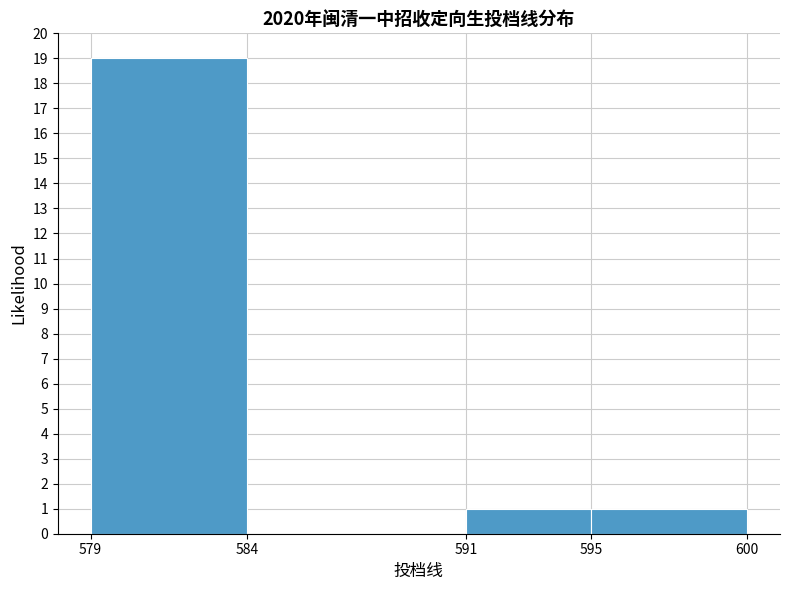

Reading left to right, transcribe this chart: for each bar, give the range it covers on the x-axis and its height. The values are not printed on the chart, so give them approximately, as read against the axis.

579 to 584: 19
584 to 591: 0
591 to 595: 1
595 to 600: 1